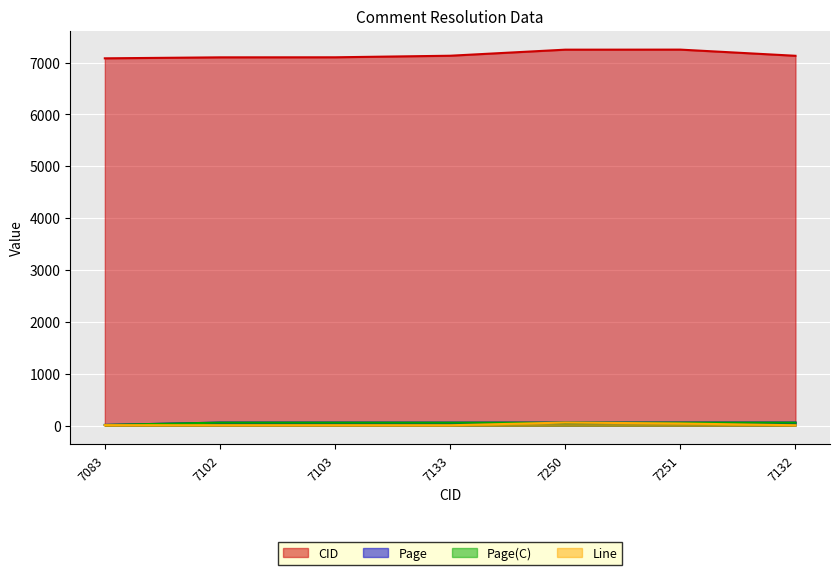

Which series has the largest total across all categories?

CID